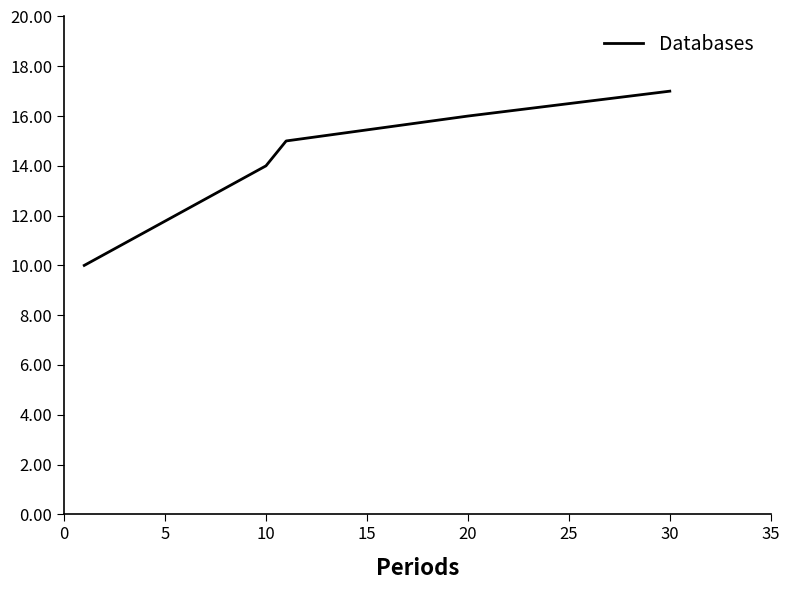

What is the average value?

14